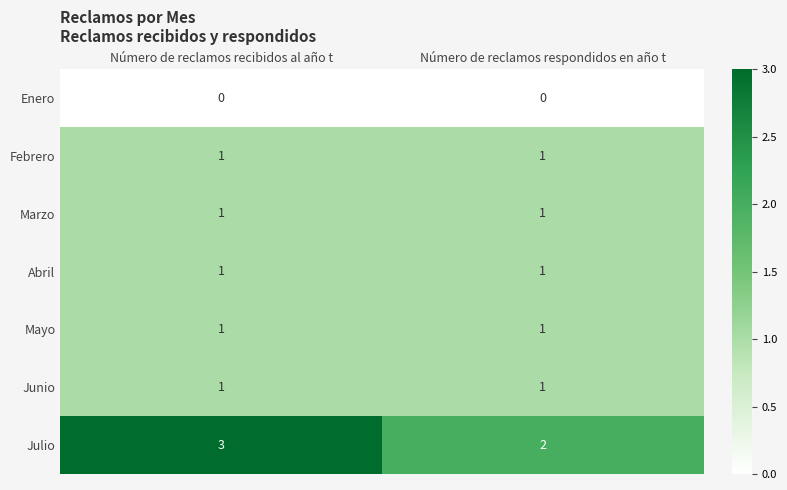

Which category has the highest value across all series?

Número de reclamos recibidos al año t